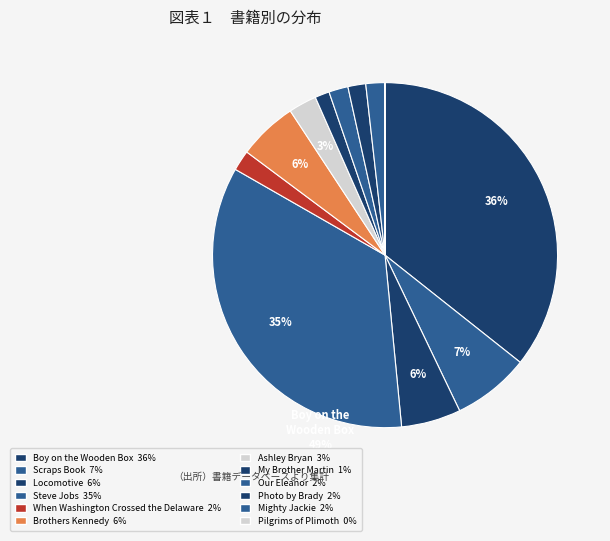

Does My Brother Martin represent more than half of the total?

No